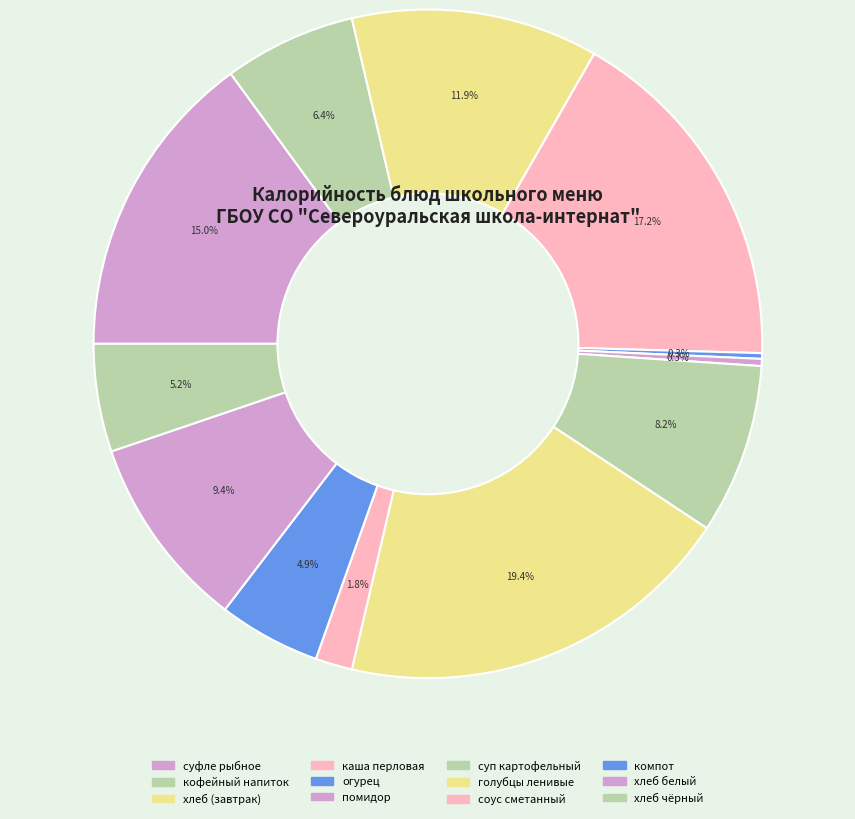

Is there any slice that represents more than half of the pie?

No